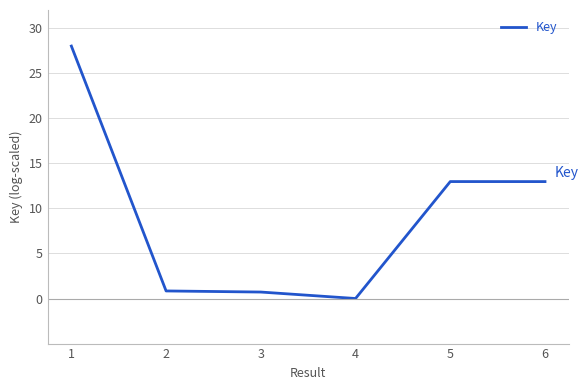

What is the change in value from 4 to 6?

+13.0